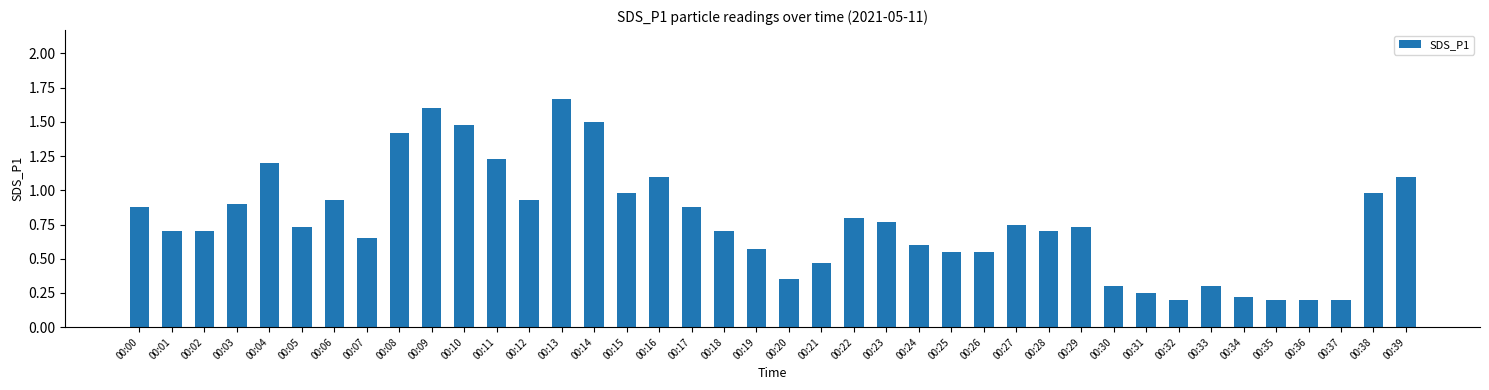

Is it true that the value at 00:02 is 1.2?

False